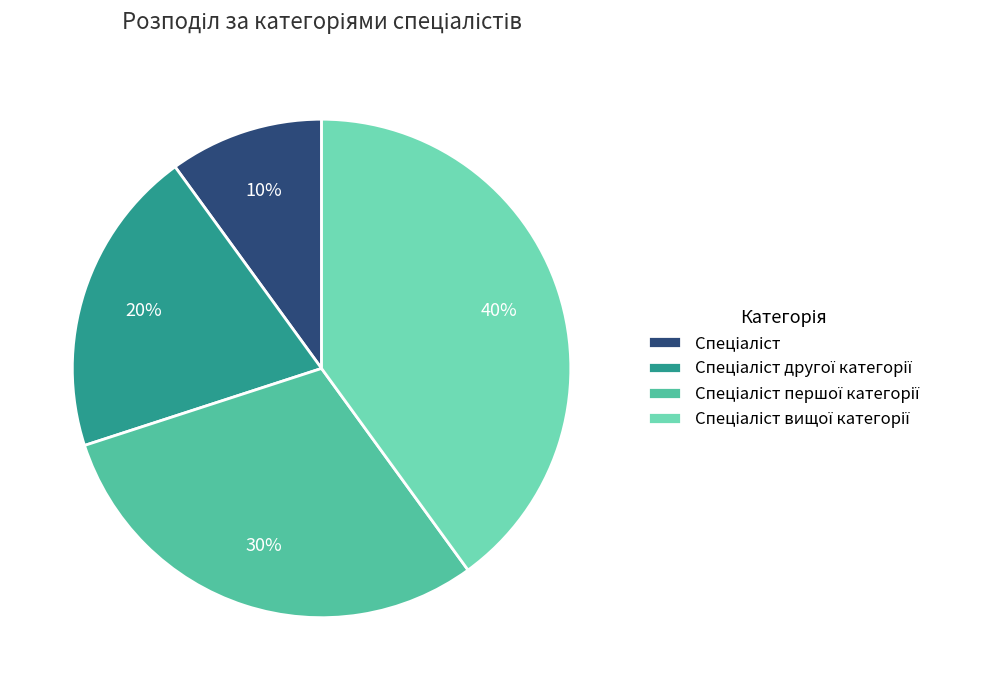

How many segments does this pie chart have?

4